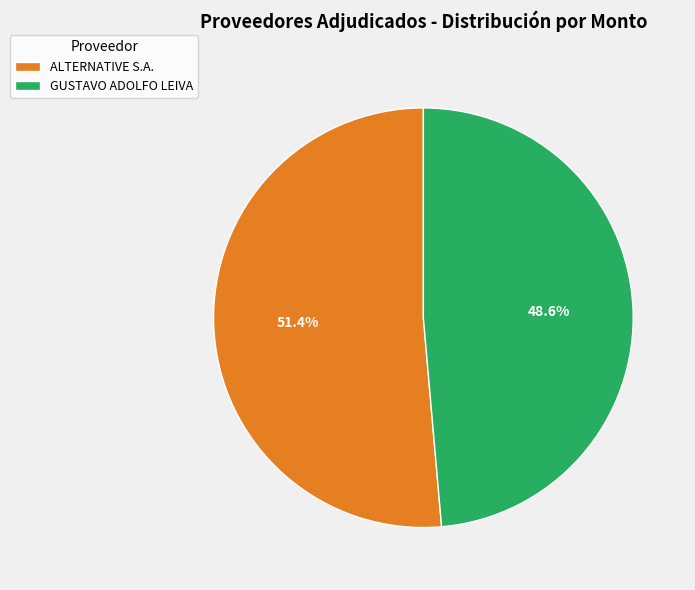

Between GUSTAVO ADOLFO LEIVA and ALTERNATIVE S.A., which is larger?

ALTERNATIVE S.A.